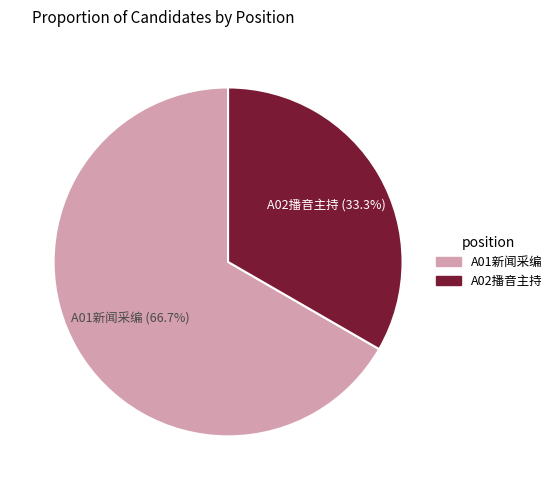

To the nearest percent, what portion does A01新闻采编 represent?

67%